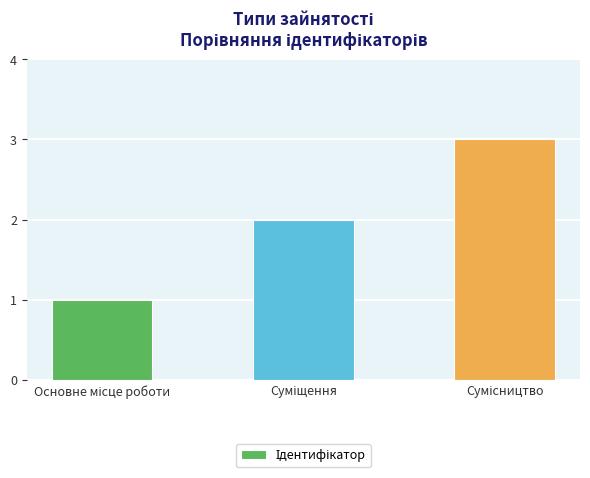

What is the sum of all values?

6